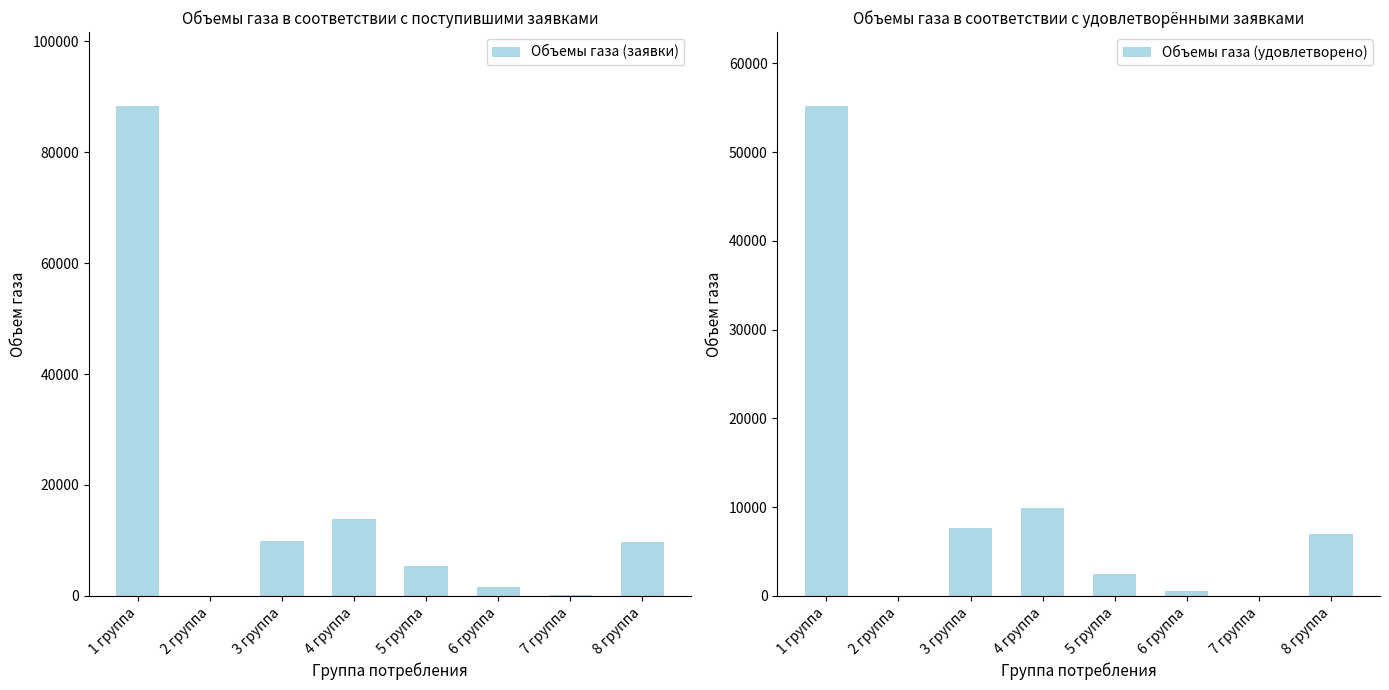

At which category does the chart reach its minimum across all series?

2 группа